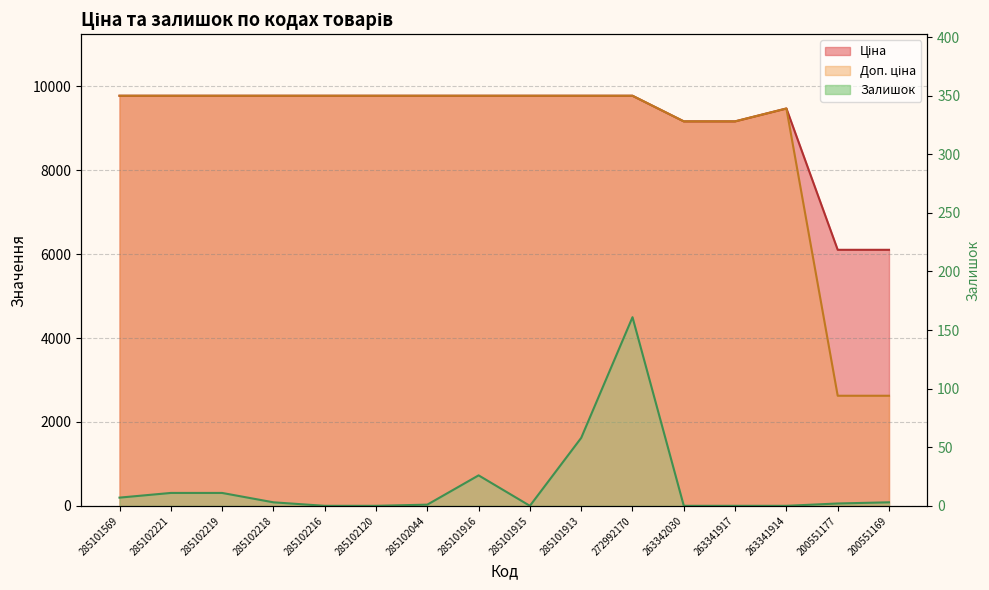

Which label corresponds to the largest value in the chart?

285101569